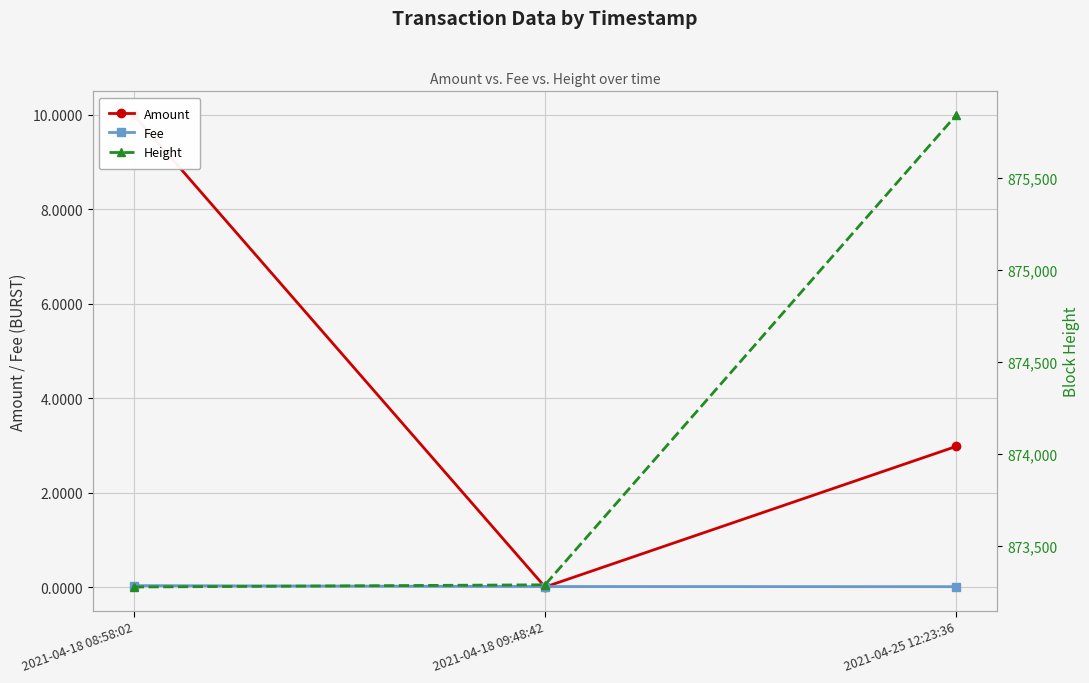

What are all the series names shown in the legend?

Amount, Fee, Height